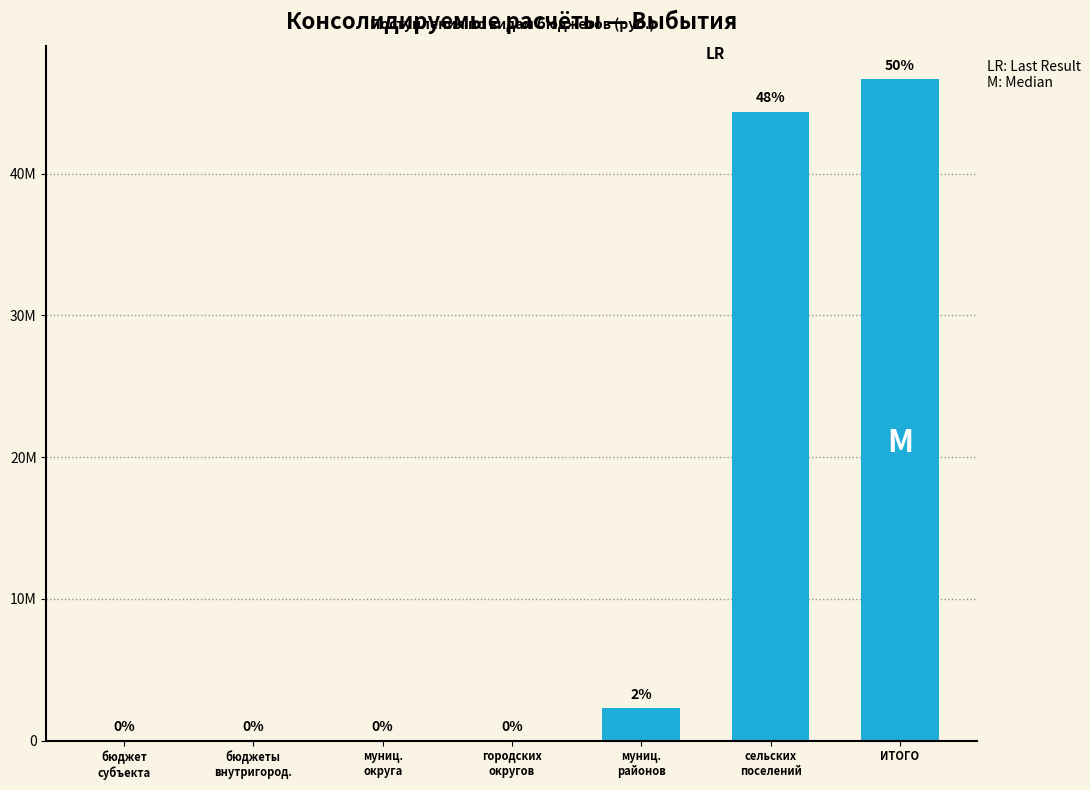

Are the bars horizontal?

No